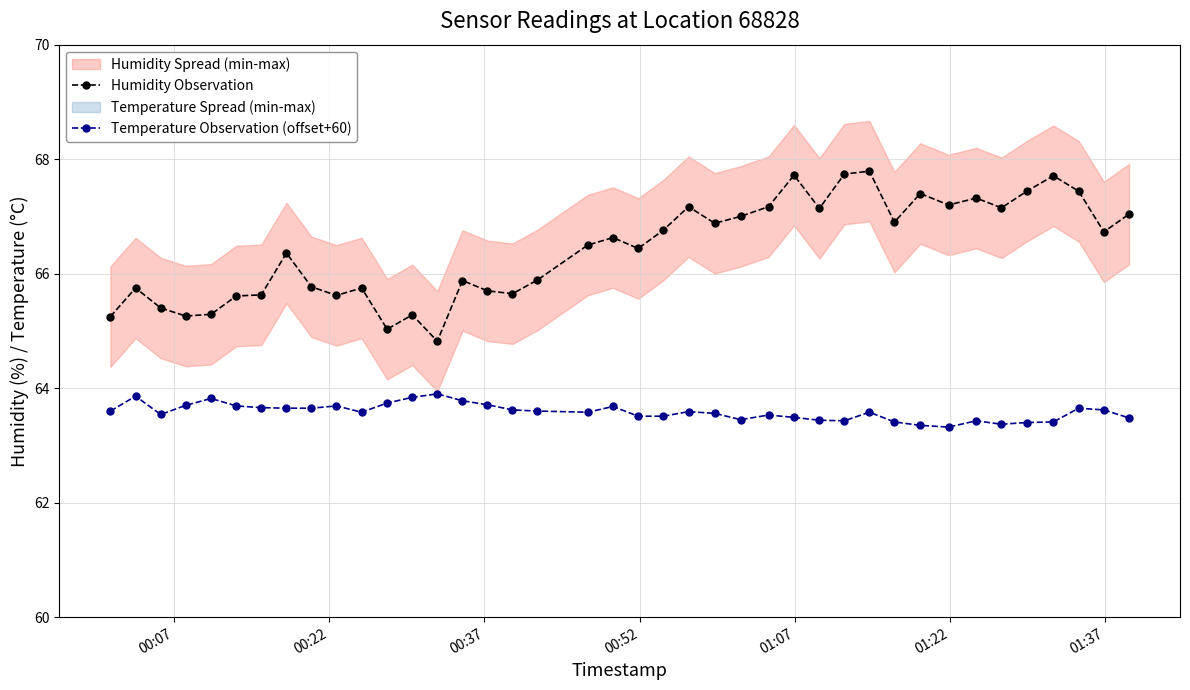

What is the minimum value for Humidity Observation?

64.8